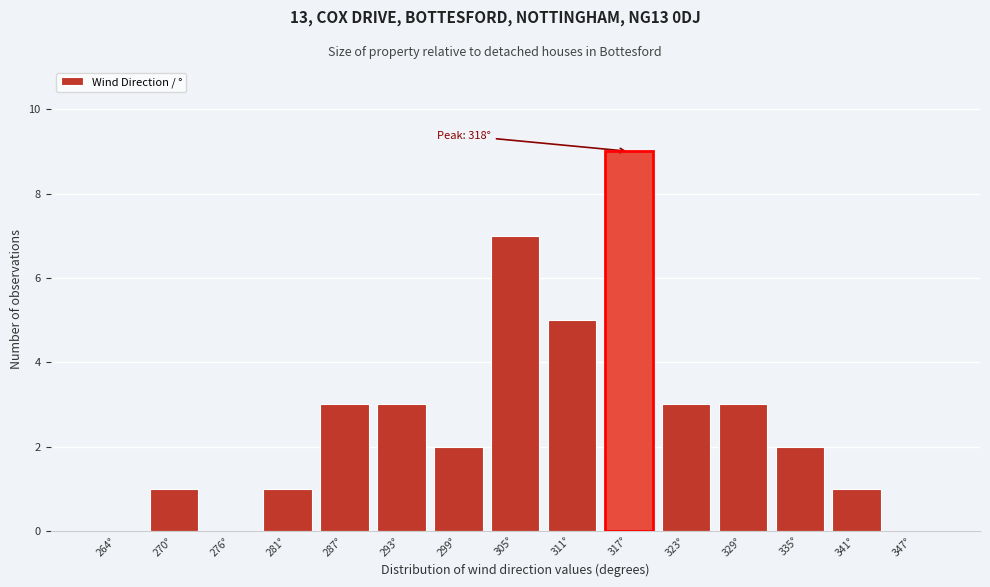

Over which range of the x-axis is the bar tallest?

315 to 321